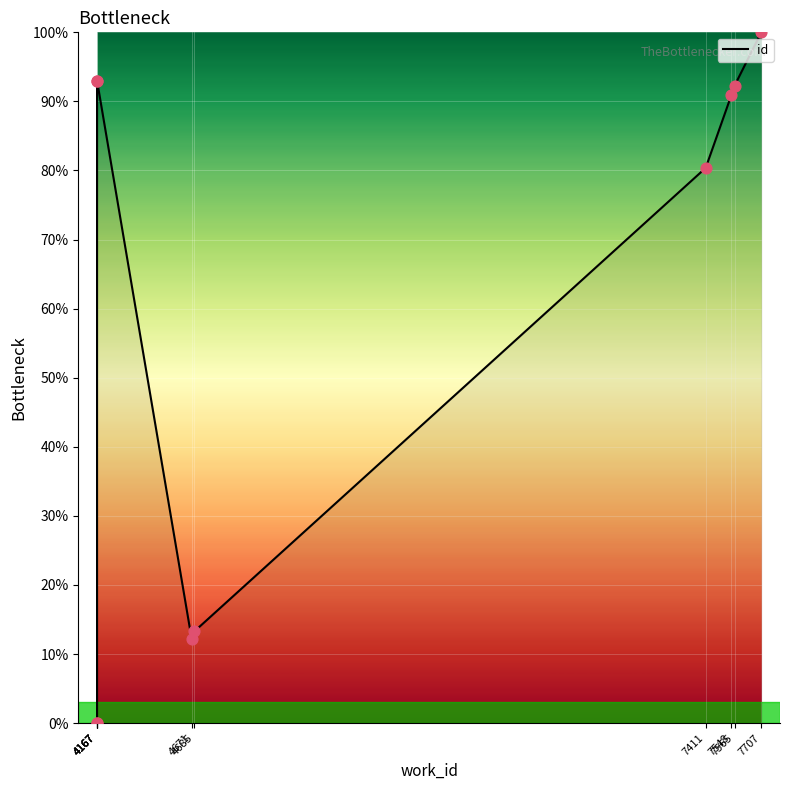

What is the change in value from 4167 to 4167?

+92.9